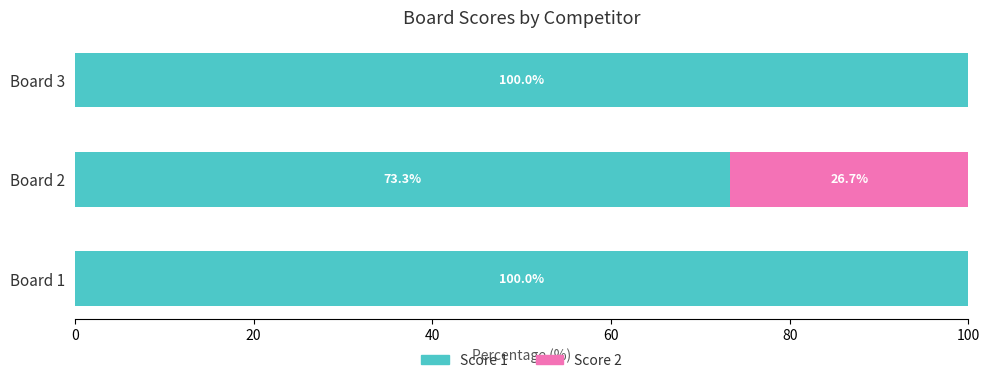

True or false: Score 1 has a value of 100.0 at Board 1.

True